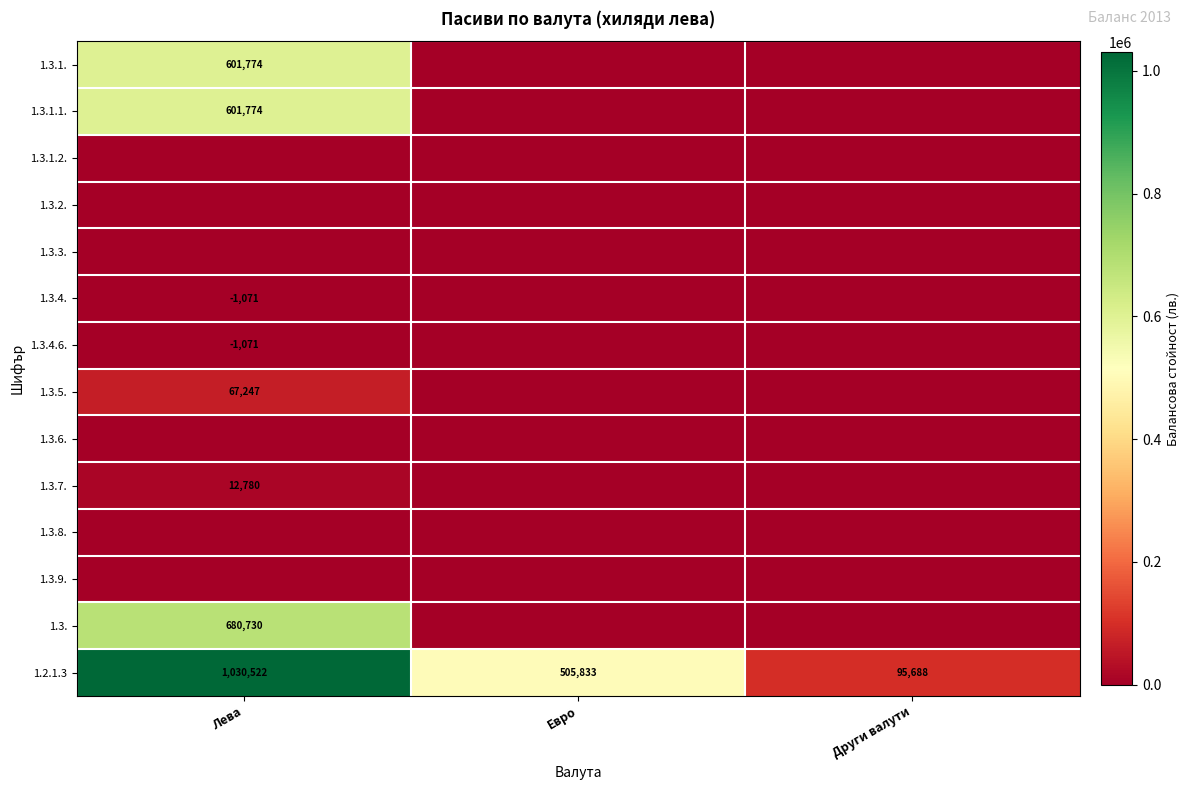

Rank the categories by 1.3.4.6. value from lowest to highest.

Лева, Евро, Други валути